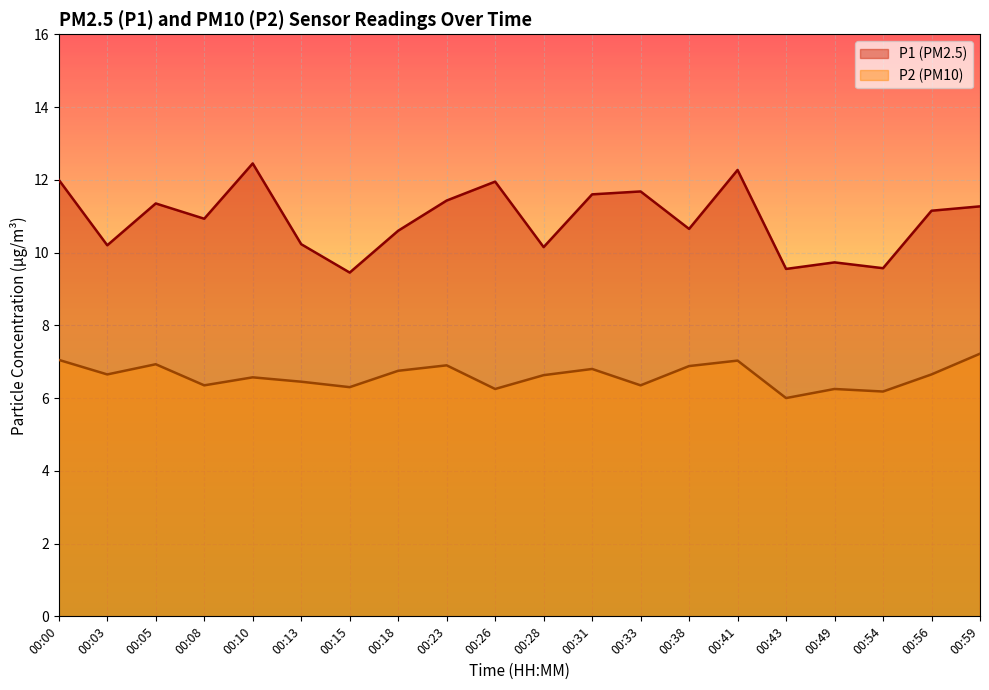

At which label is P2 closest to 6?

00:43